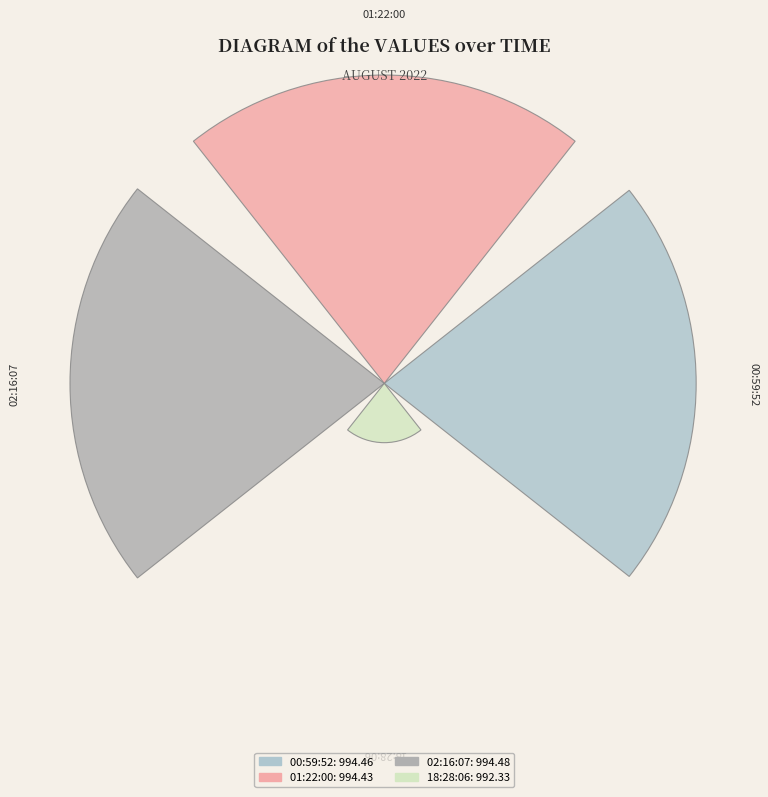

Are the bars horizontal?

No